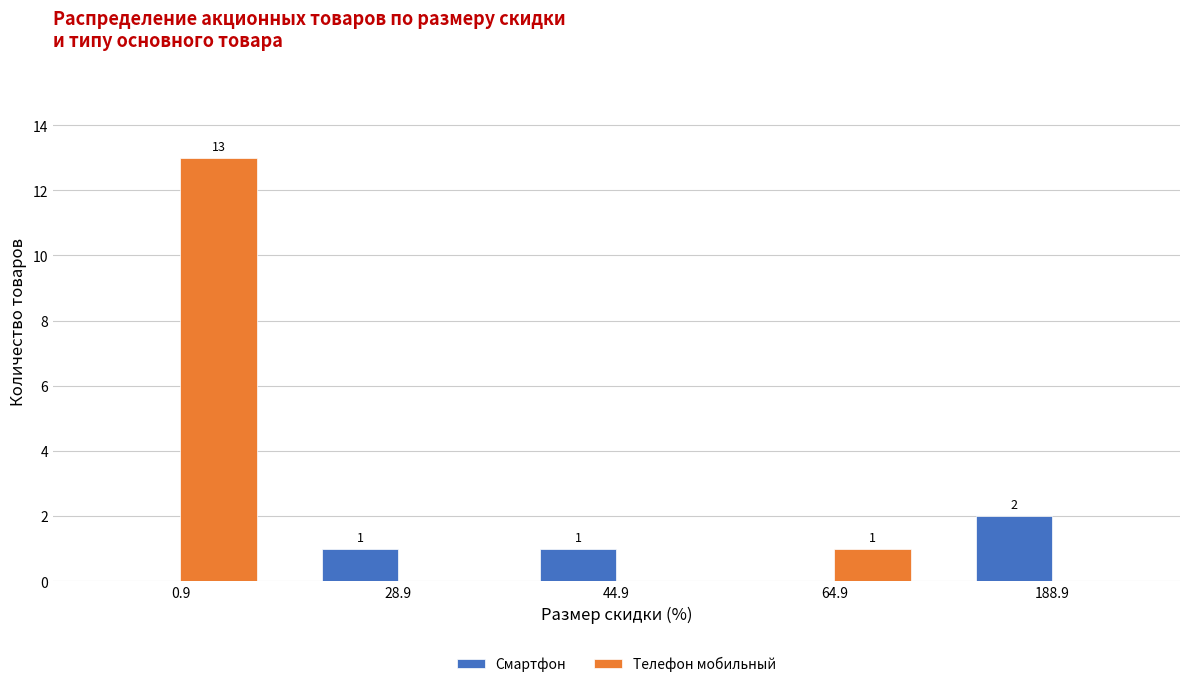

The value of Телефон мобильный at 28.9 is -6. True or false?

False